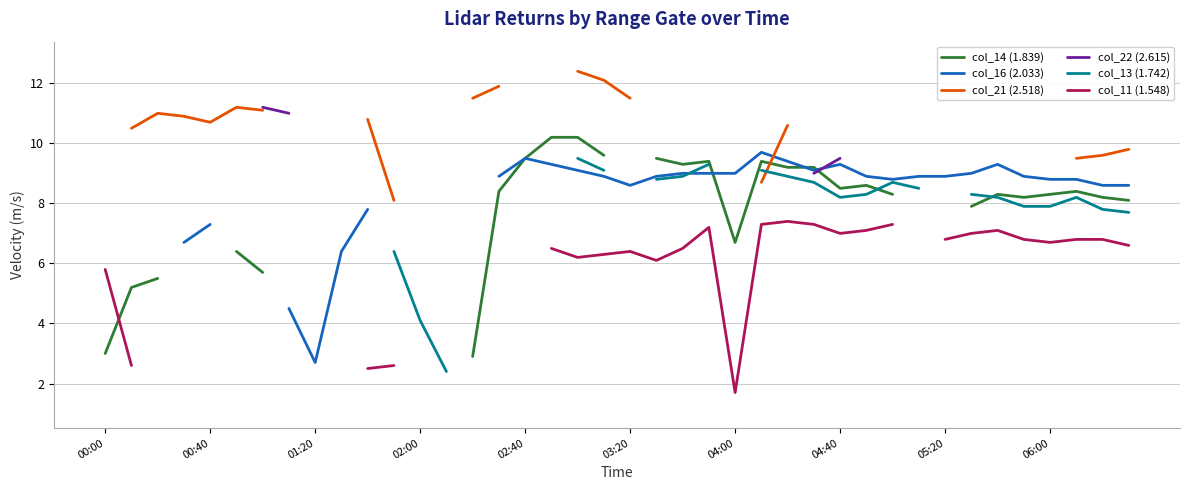

How many interior local peaks does the col_14 (1.839) series have?

5